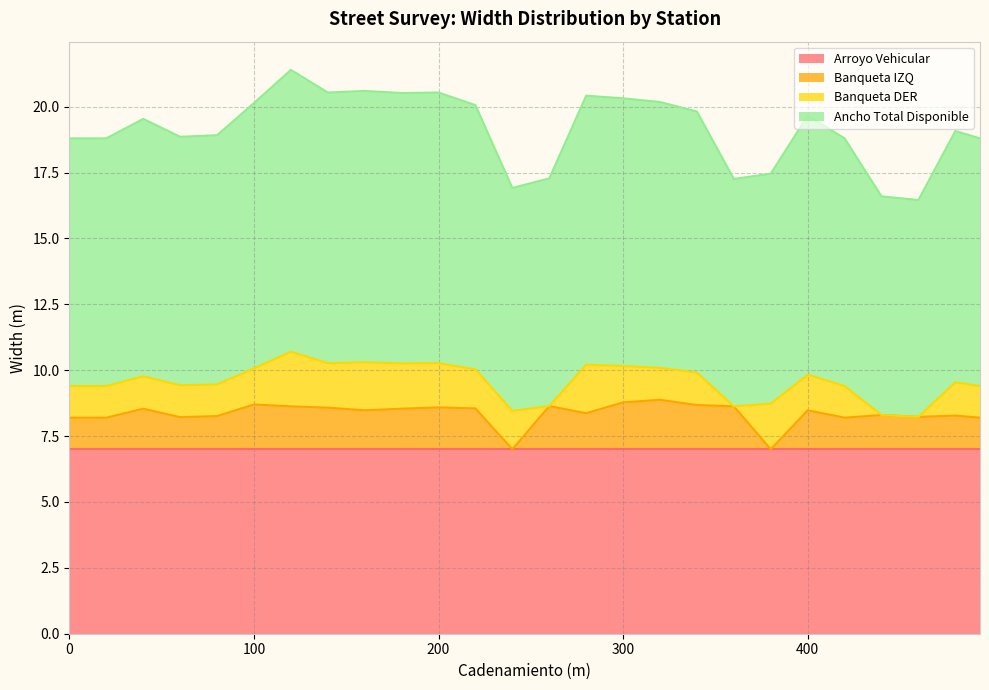

Between 480 and 60, which is larger?

480